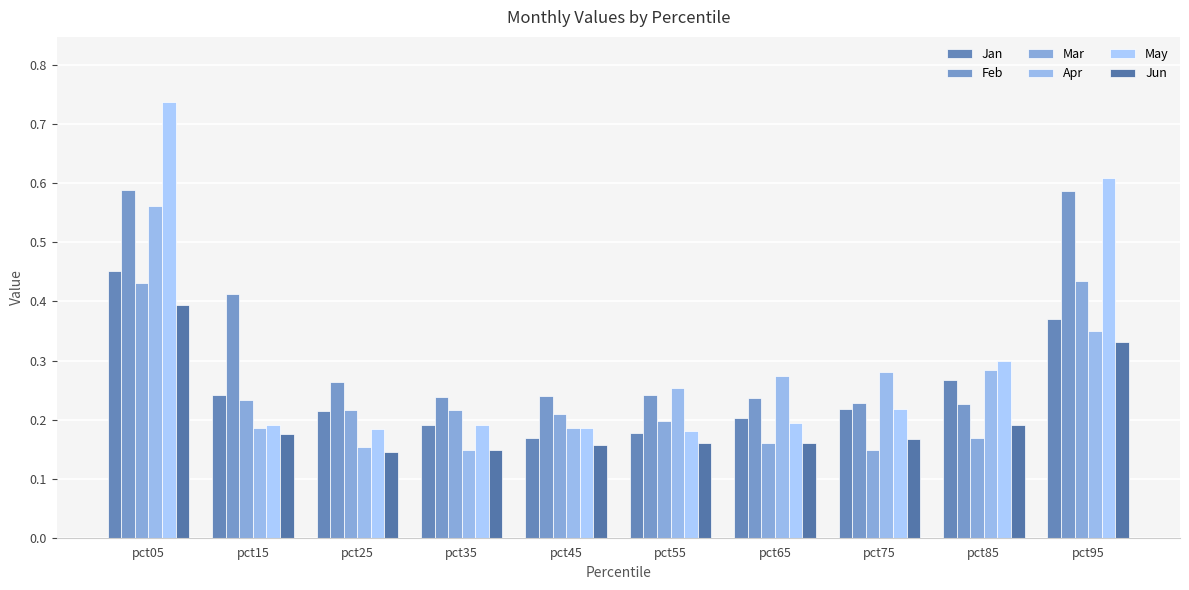

What is the value of the Jan bar at the 1st from the left?

0.5